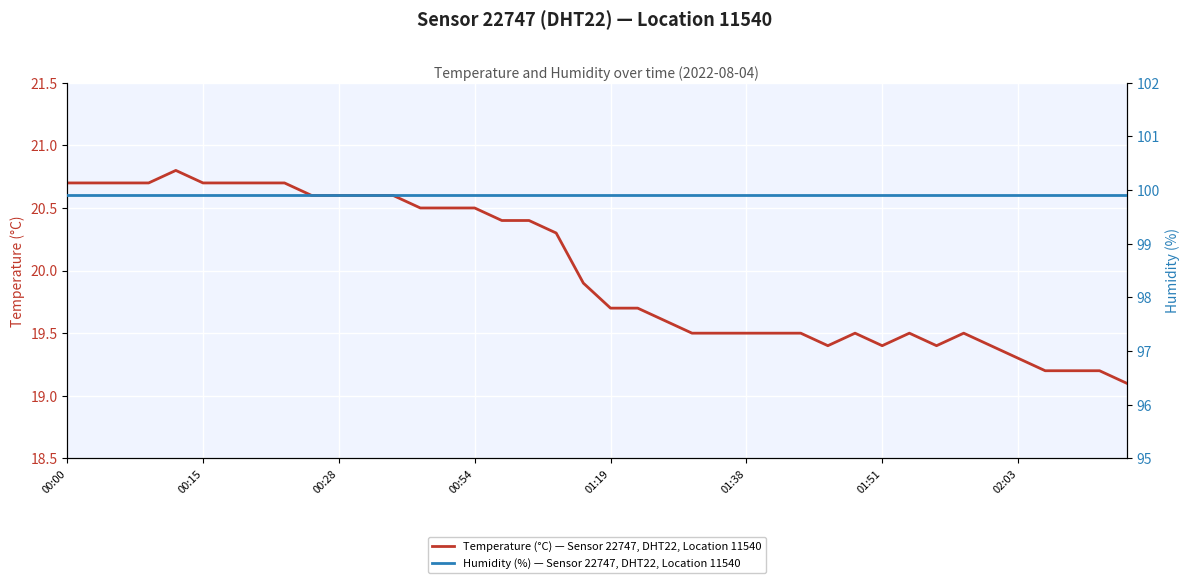

Is this an area chart (filled region under the line)?

No